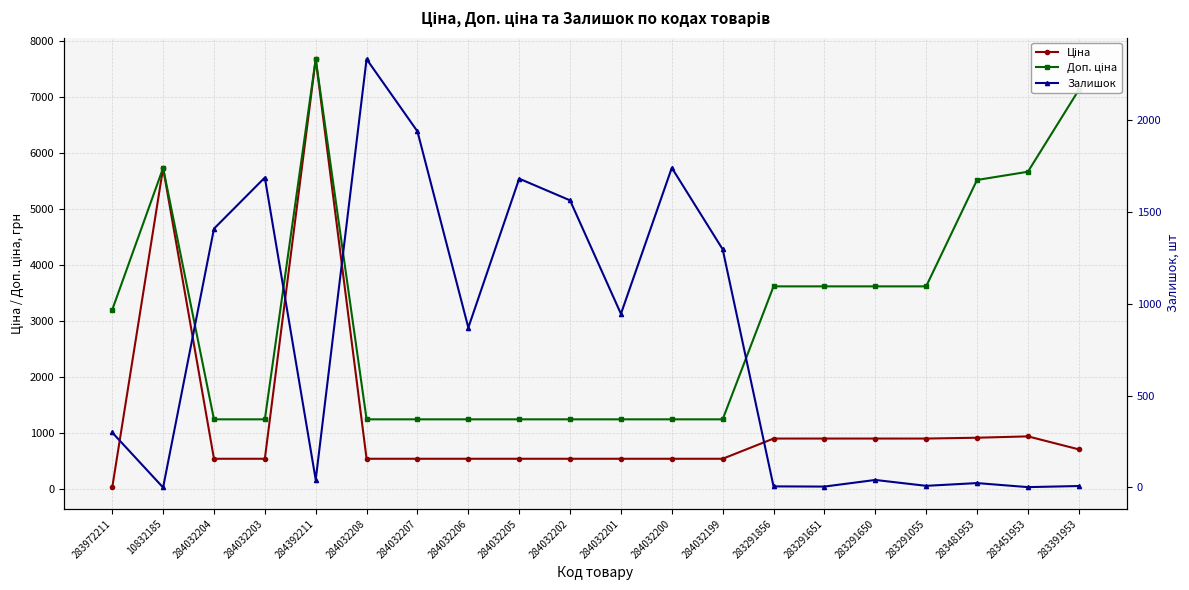

Rank the categories by Ціна value from highest to lowest.

284392211, 10832185, 283451953, 283481953, 283291856, 283291651, 283291650, 283291055, 283391953, 284032204, 284032203, 284032208, 284032207, 284032206, 284032205, 284032202, 284032201, 284032200, 284032199, 283972211